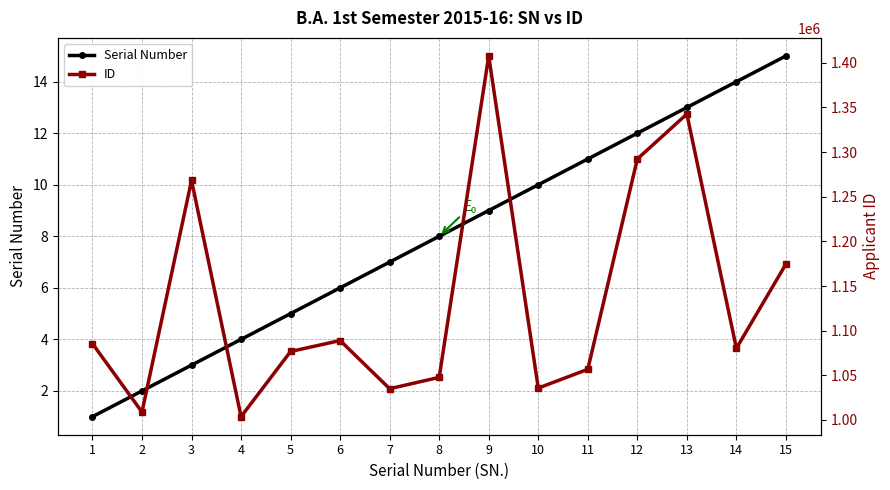

Count the number of categories in the chart.

15